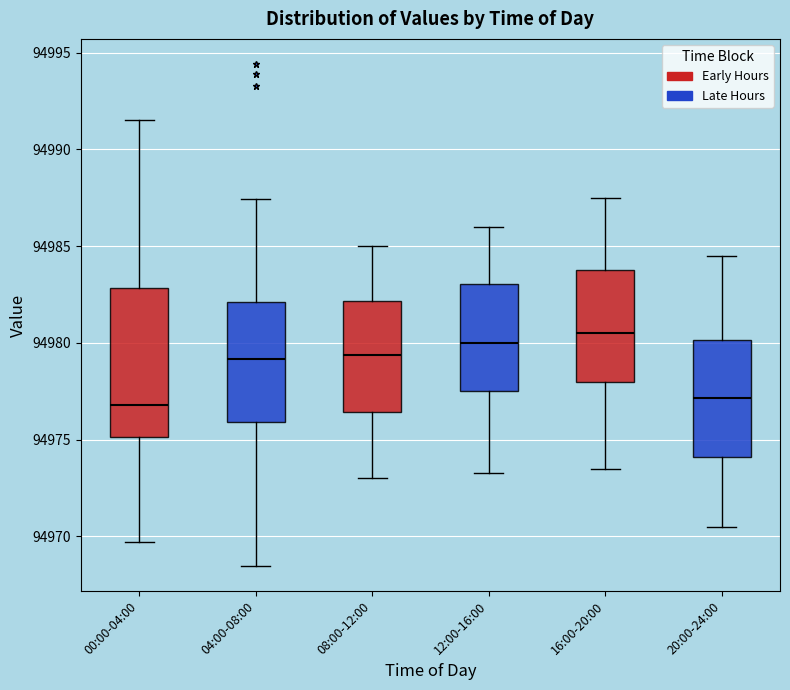

Reading left to right, transcribe this box plot: for each box, give where its median line is, the range the box spans, and where its two whiskers end, as read against the y-axis. The values are not printed on the chart, so give them approximately, as read against the axis.

00:00-04:00: median 94977.0, box 94975.0 to 94983.0, whiskers 94969.5 to 94991.5
04:00-08:00: median 94979.0, box 94976.0 to 94982.0, whiskers 94968.5 to 94987.5
08:00-12:00: median 94979.5, box 94976.5 to 94982.0, whiskers 94973.0 to 94985.0
12:00-16:00: median 94980.0, box 94977.5 to 94983.0, whiskers 94973.5 to 94986.0
16:00-20:00: median 94980.5, box 94978.0 to 94984.0, whiskers 94973.5 to 94987.5
20:00-24:00: median 94977.0, box 94974.0 to 94980.0, whiskers 94970.5 to 94984.5